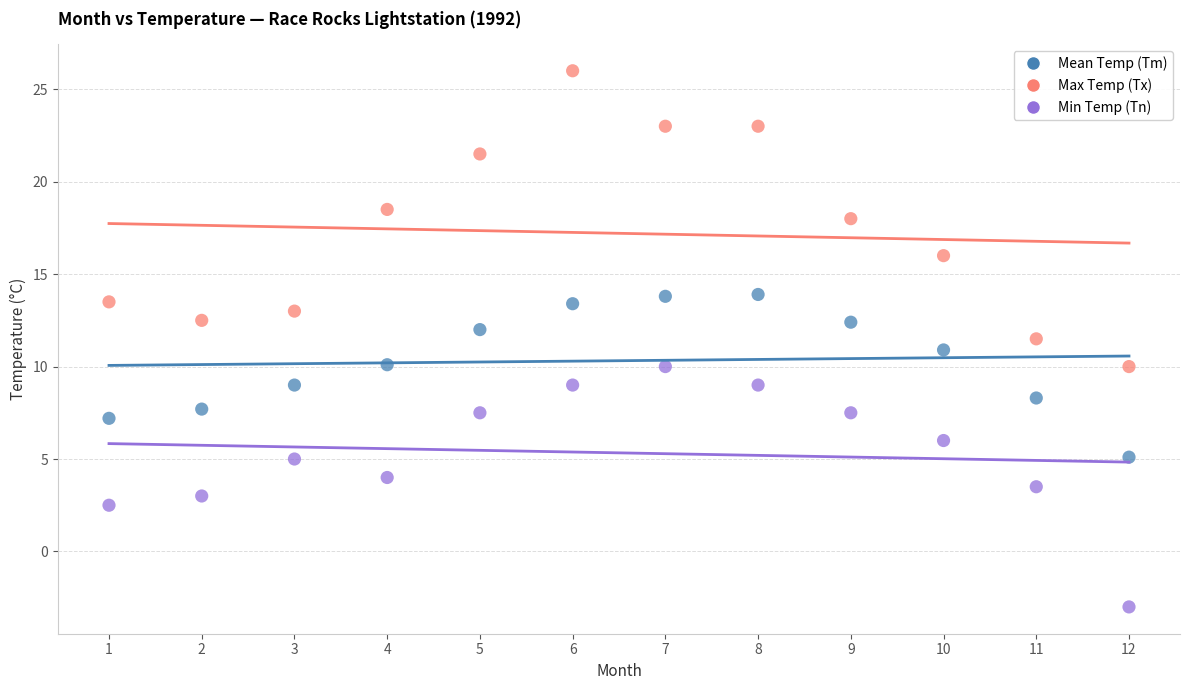

Across all data points, what is the range of Y values (max minus min)?

29.0